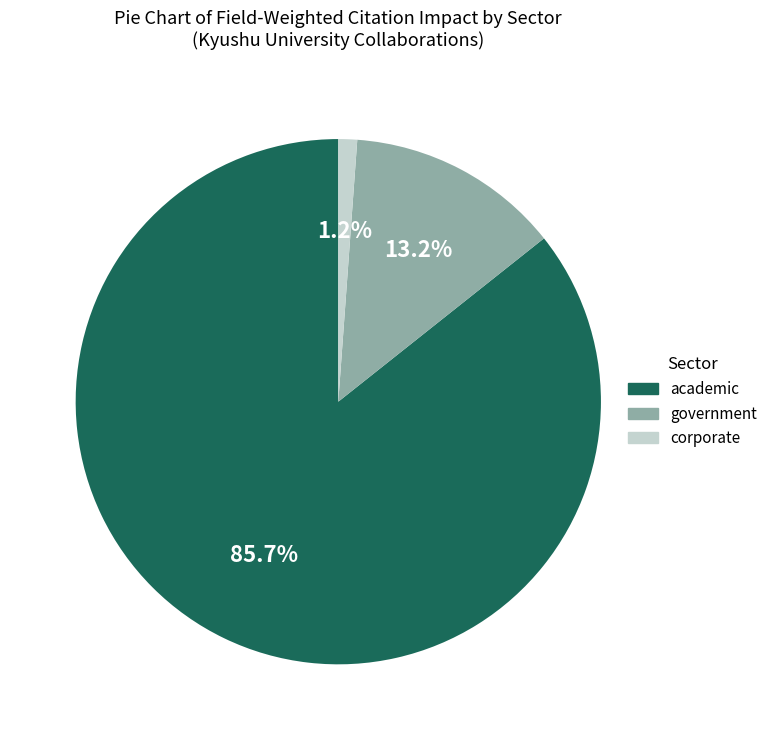

Which category has the biggest portion of the pie?

academic